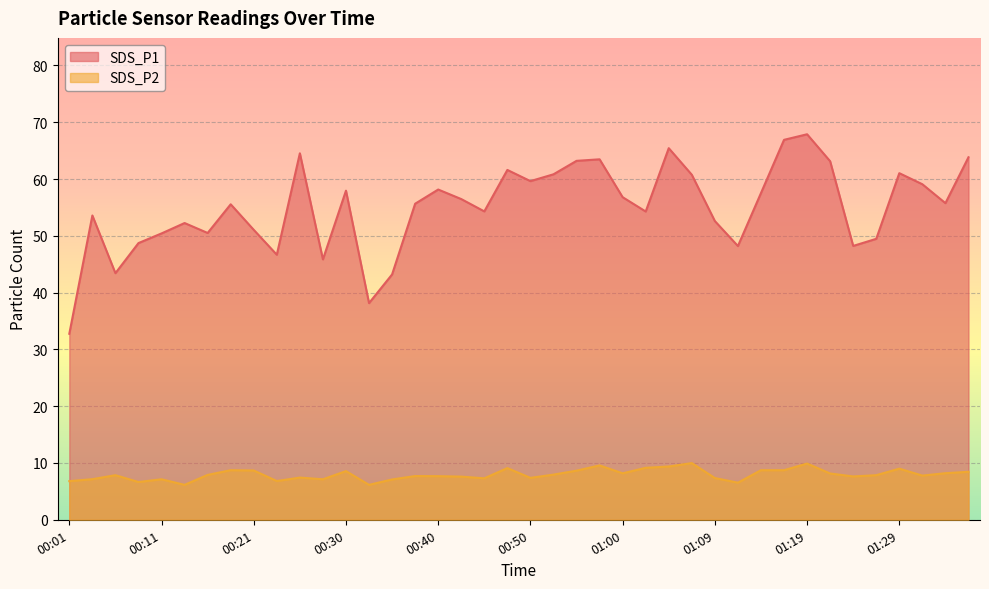

Does the chart display data point markers on the line(s)?

No